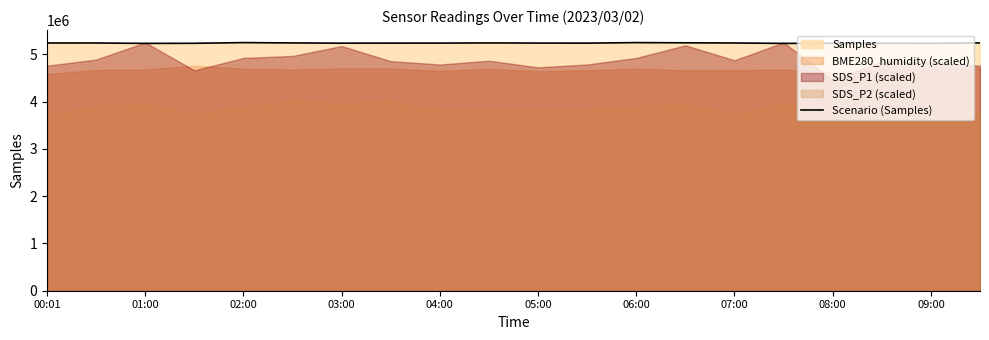

Is it true that Scenario (Samples) equals 2904217 at 02:00?

False